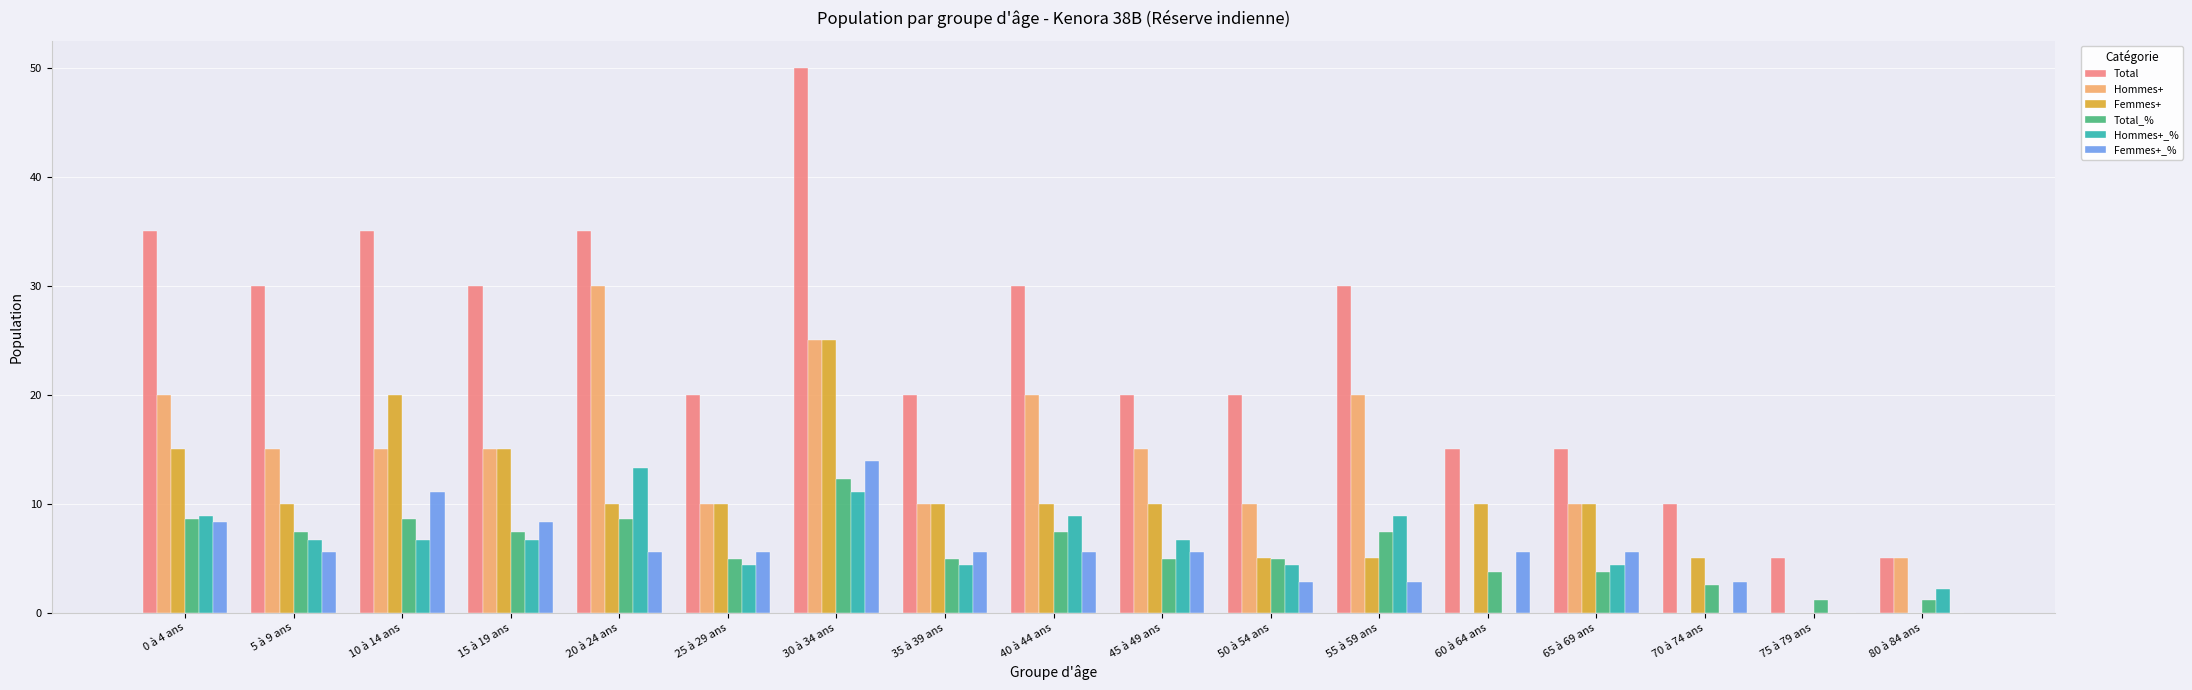

Between 5 à 9 ans and 35 à 39 ans, which series saw the biggest shift?

Total